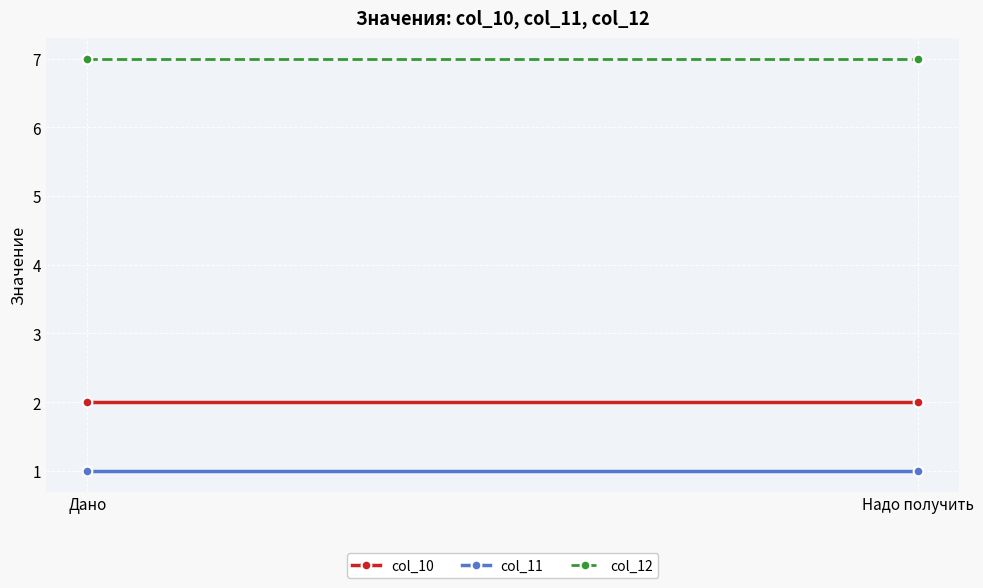

Read the col_10 value at Дано.

2